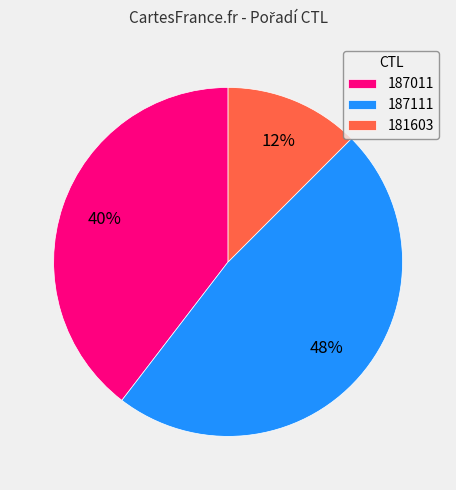

Is the sum of 187011 and 181603 greater than half?

Yes